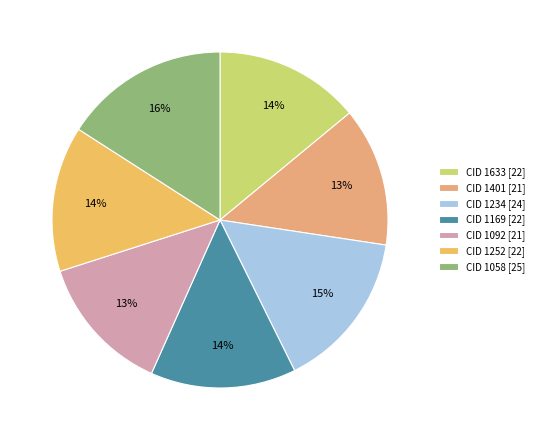

To the nearest percent, what portion does CID 1092 represent?

13%